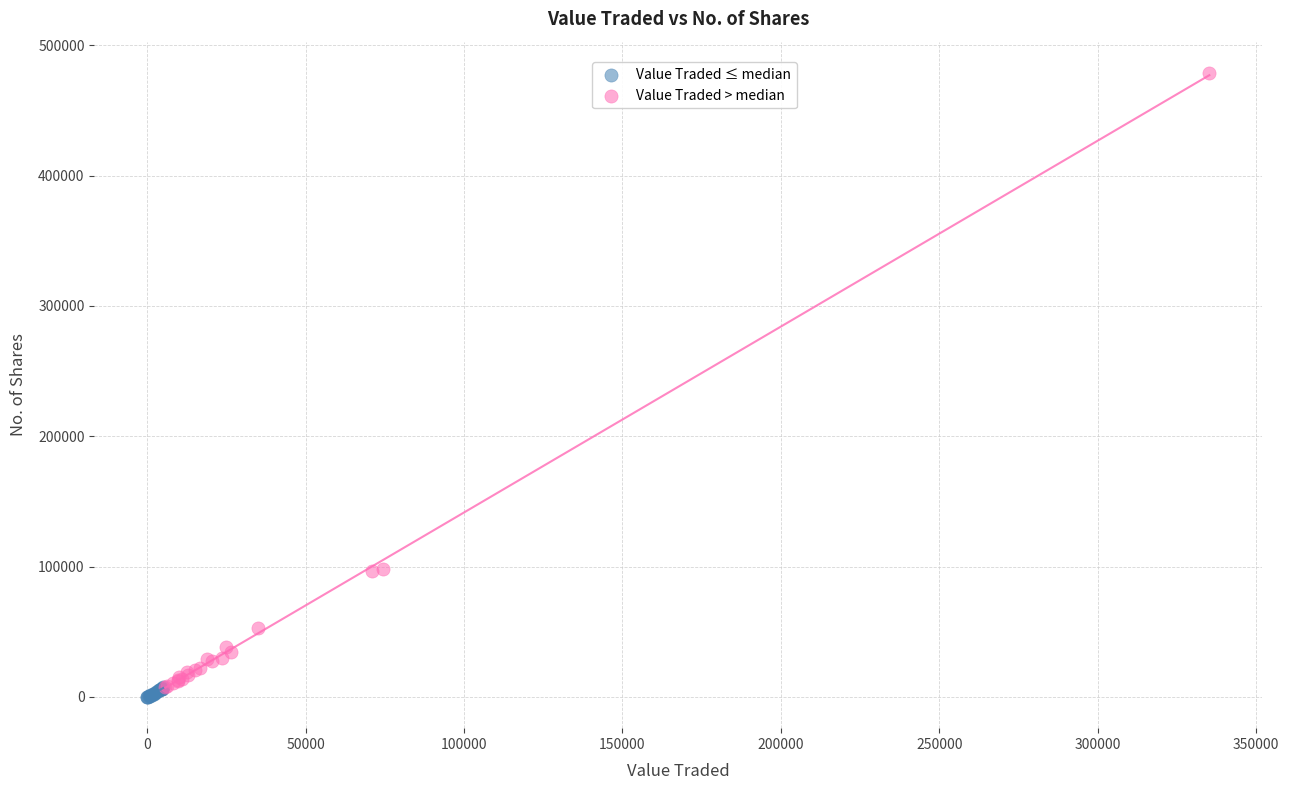

Which series has the widest spread of Y values?

Value Traded > median